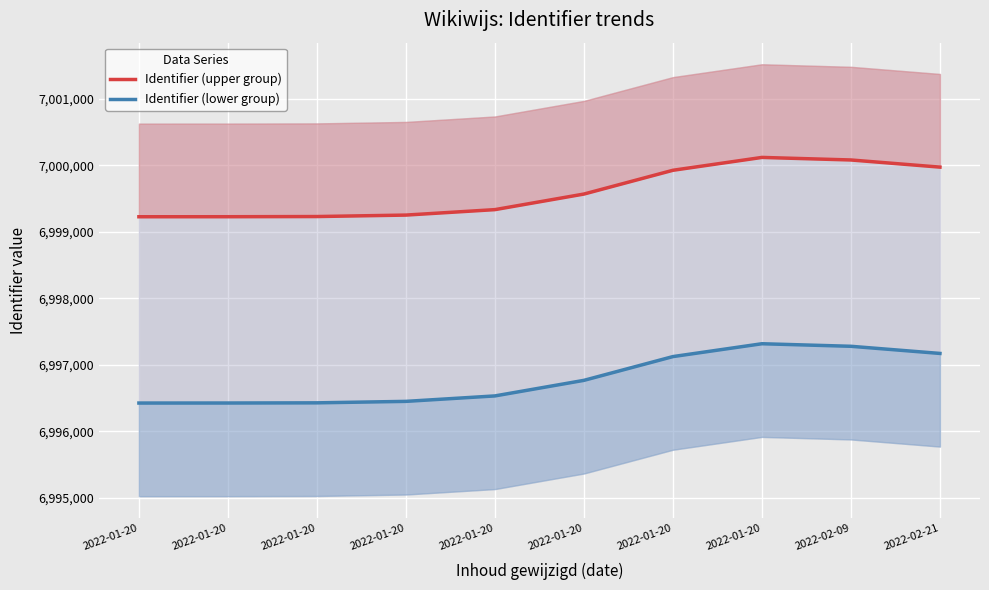

What is the label of the 6th point from the left?

2022-01-20